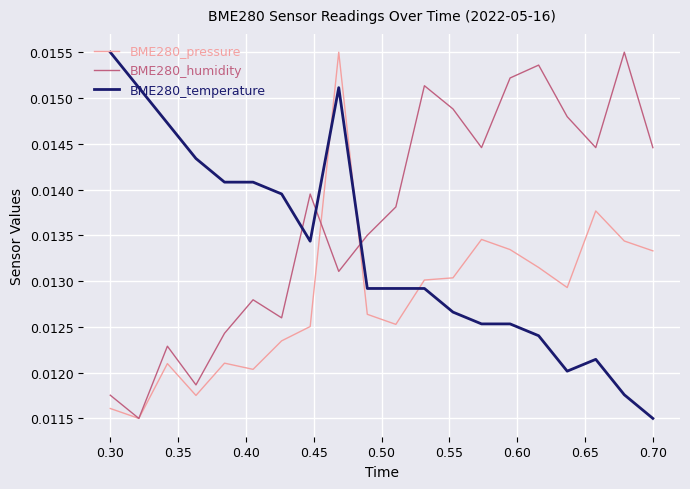

Which series has the largest total across all categories?

BME280_humidity